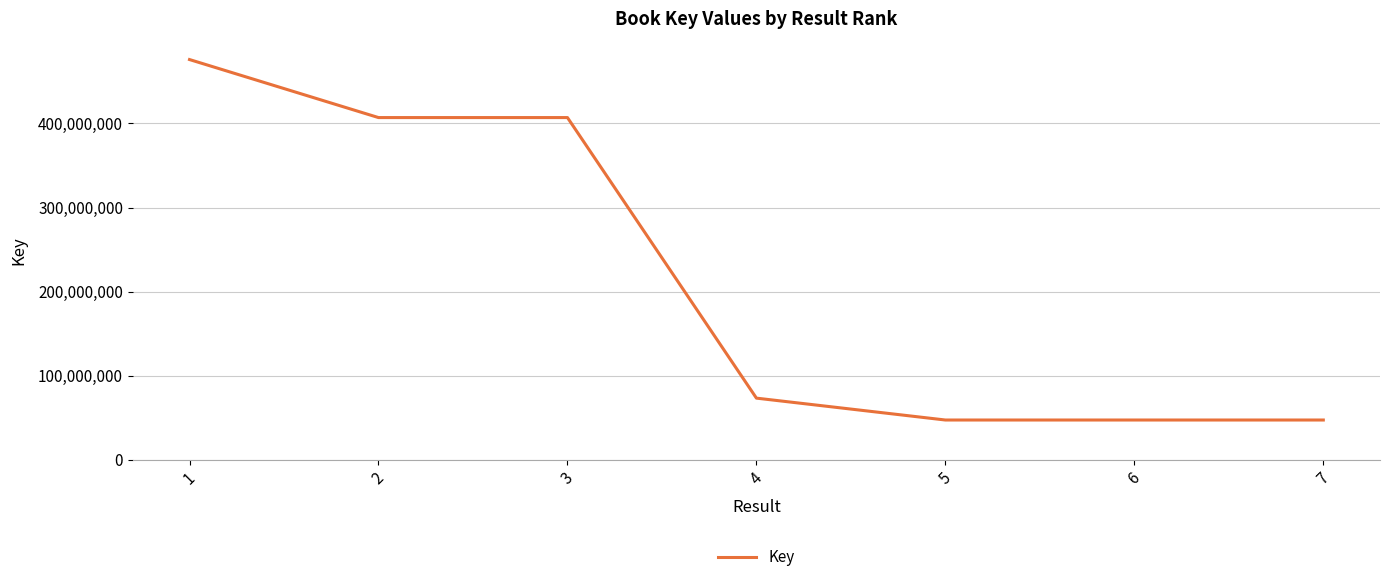

What is the average value?

215078165